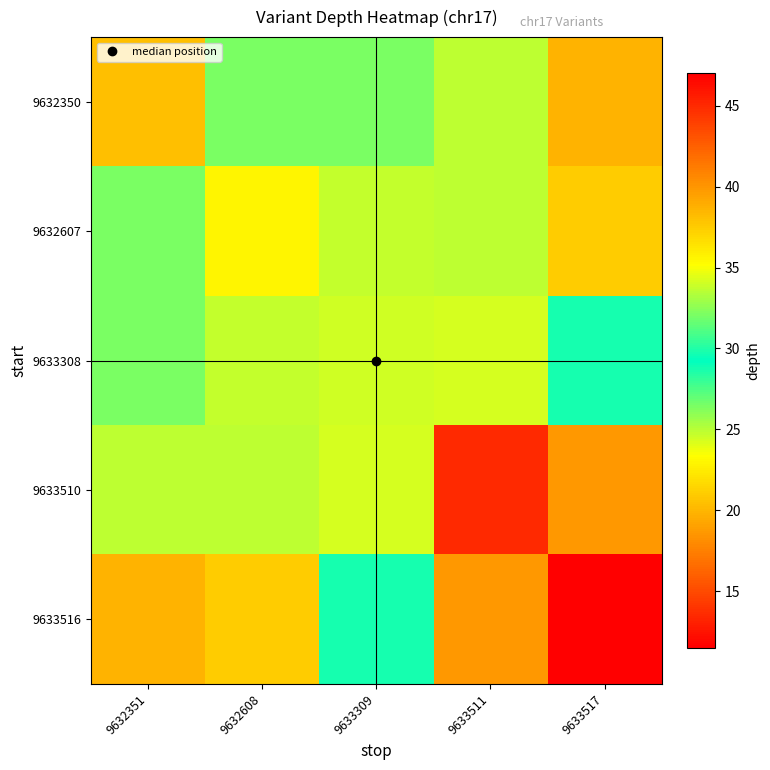

Which series has the widest spread of values?

9633516